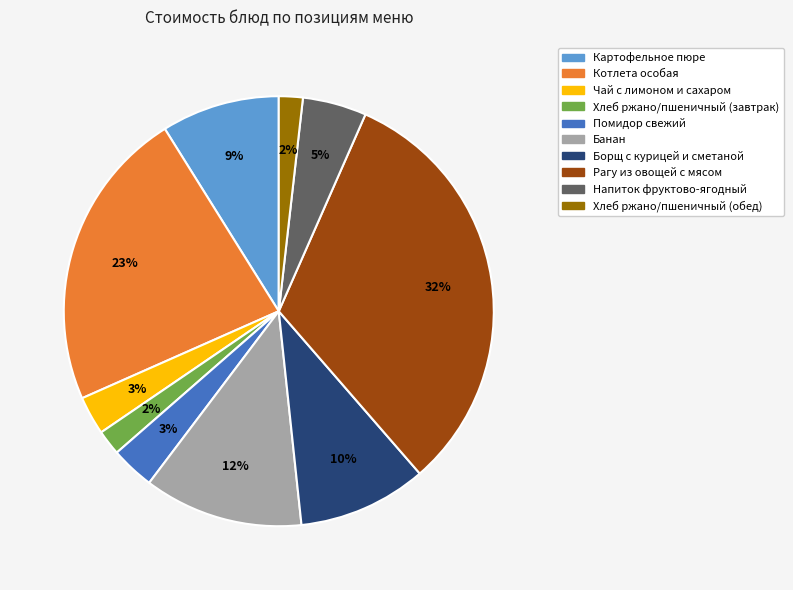

Count the number of slices in the pie.

10